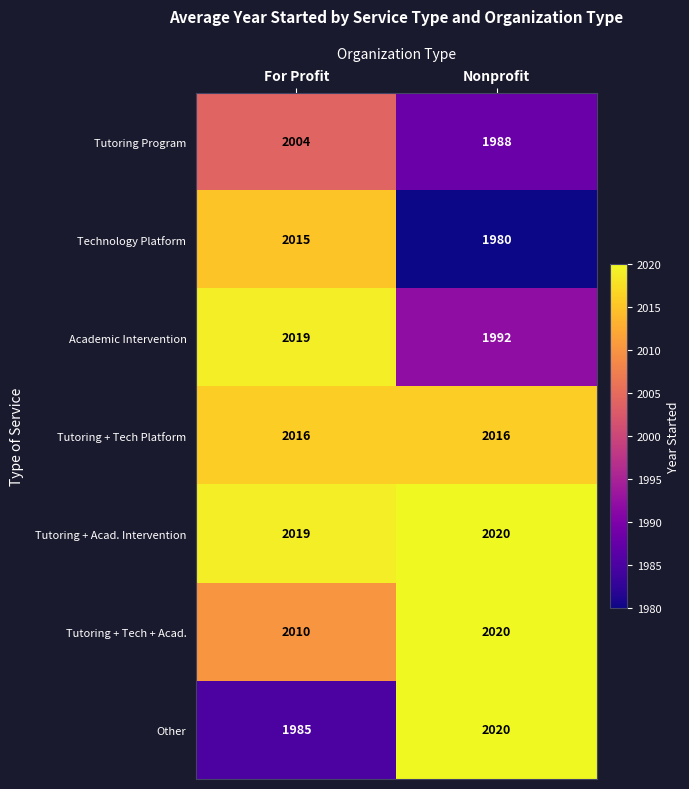

Reading right to left, extract all data points from this chart.

Tutoring Program: 1988	2004
Technology Platform: 1980	2015
Academic Intervention: 1992	2019
Tutoring + Tech Platform: 2016	2016
Tutoring + Acad. Intervention: 2020	2019
Tutoring + Tech + Acad.: 2020	2010
Other: 2020	1985